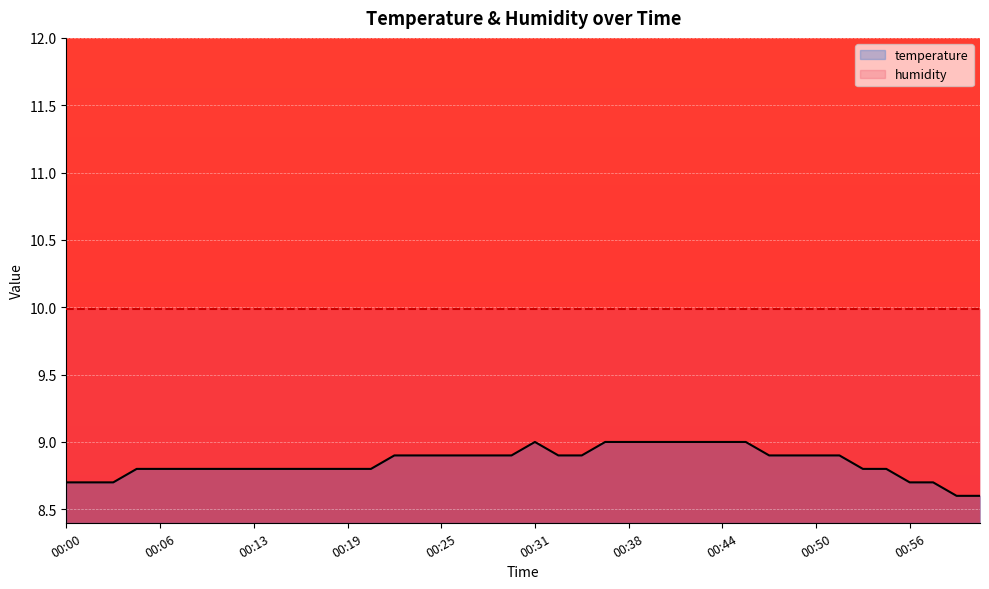

What is the value of the humidity point at the 3rd from the left?

10.0